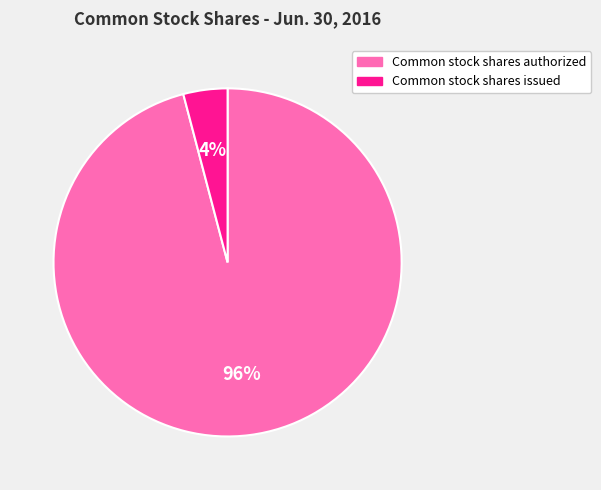

How many segments does this pie chart have?

2